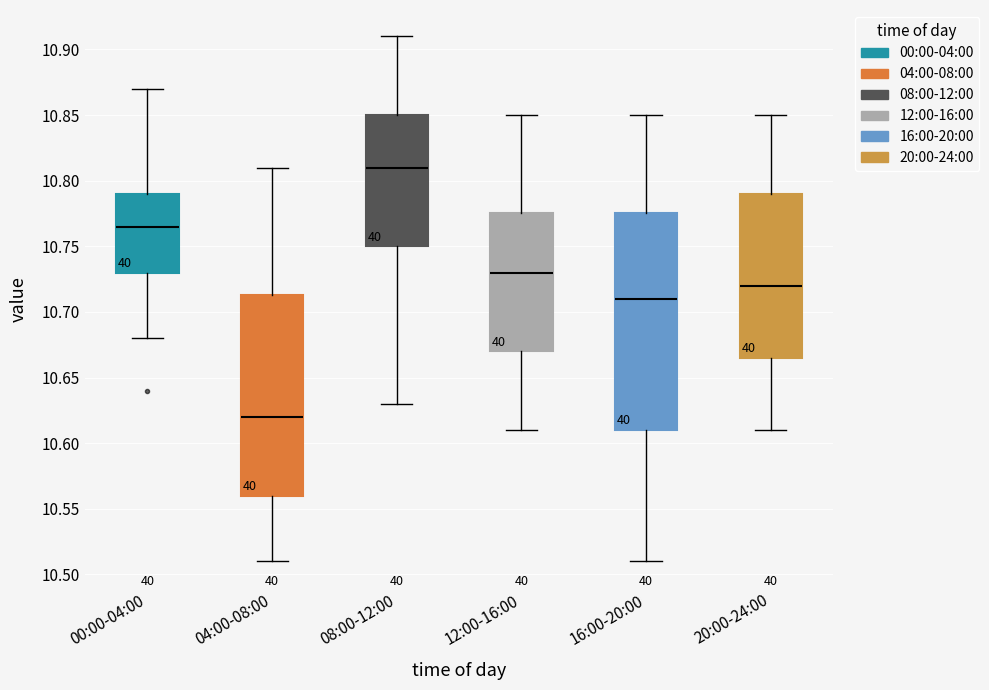

Which box has the highest median line?

08:00-12:00